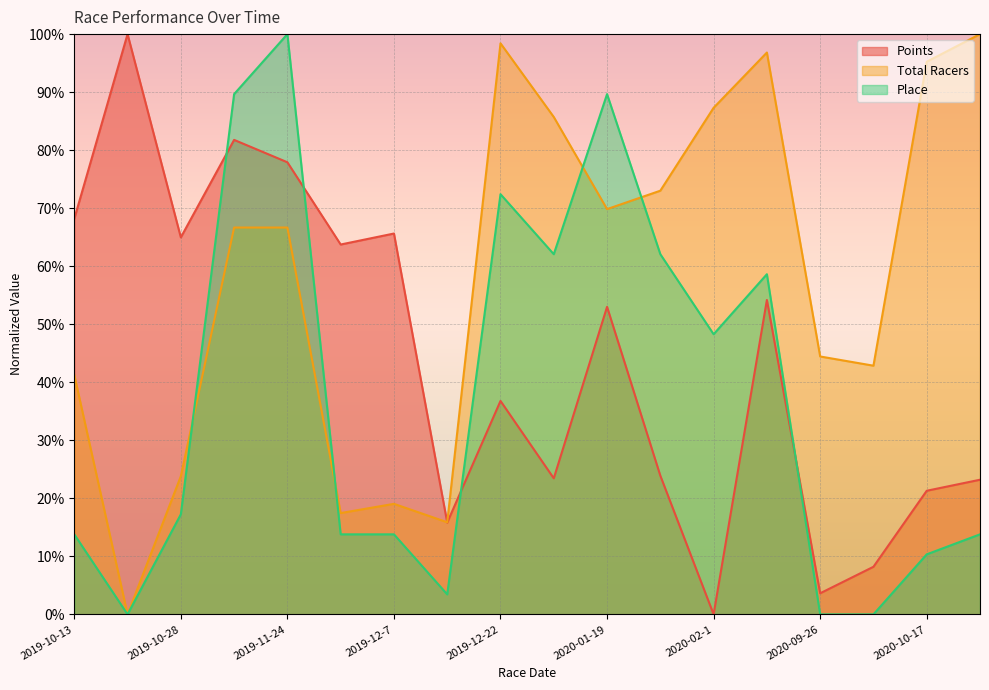

True or false: Total Racers and Points cross at least once.

True